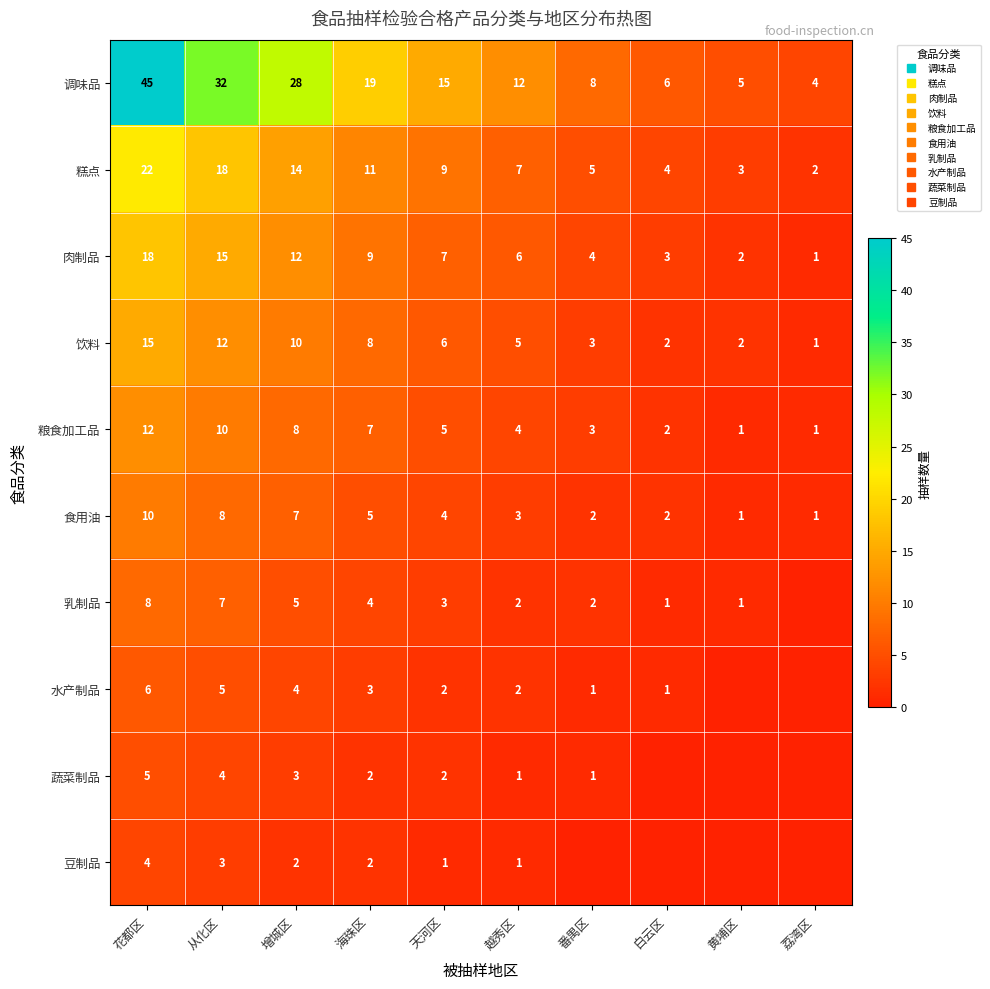

List the series in order of their peak value, highest first.

调味品, 糕点, 肉制品, 饮料, 粮食加工品, 食用油, 乳制品, 水产制品, 蔬菜制品, 豆制品